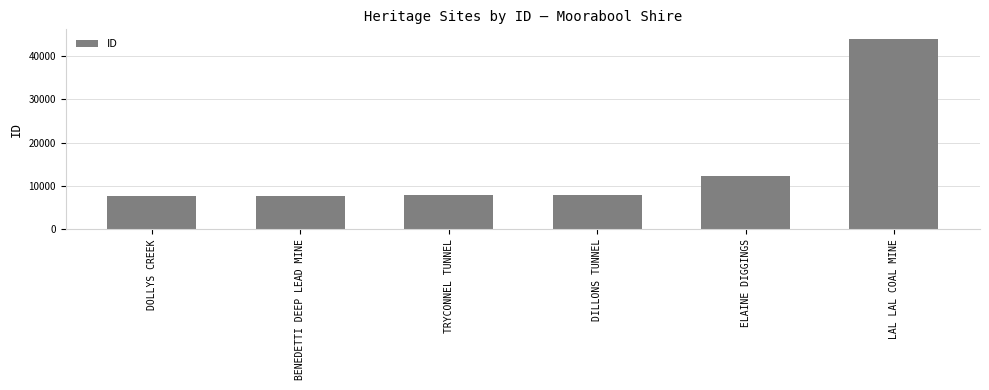

How many distinct data groups are displayed?

1